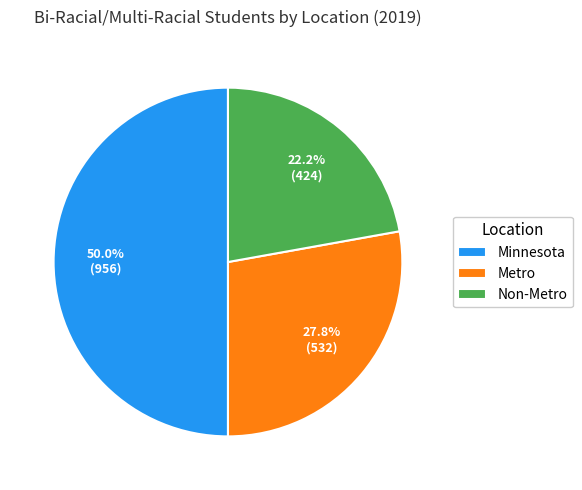

Which category has the smallest portion of the pie?

Non-Metro